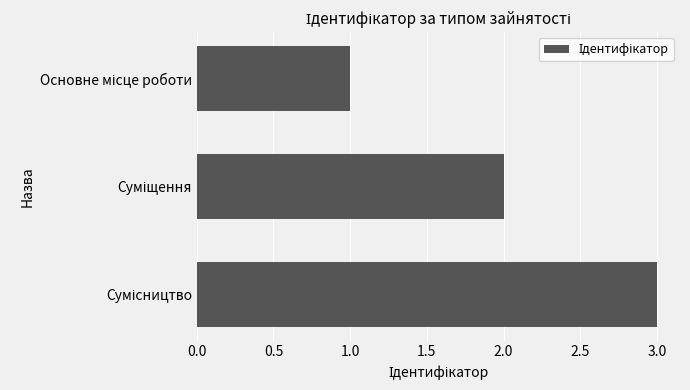

What is the greatest value displayed?

3